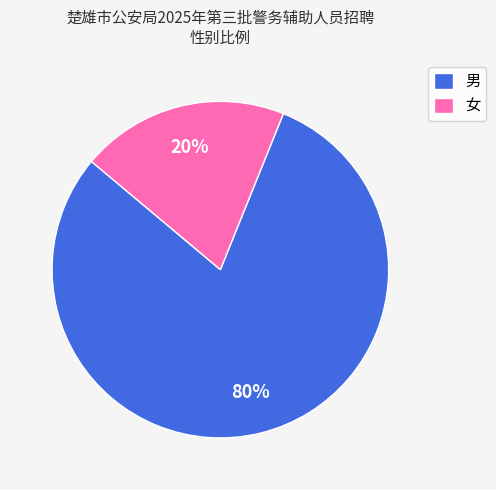

To the nearest percent, what percentage of the pie is 男?

80%